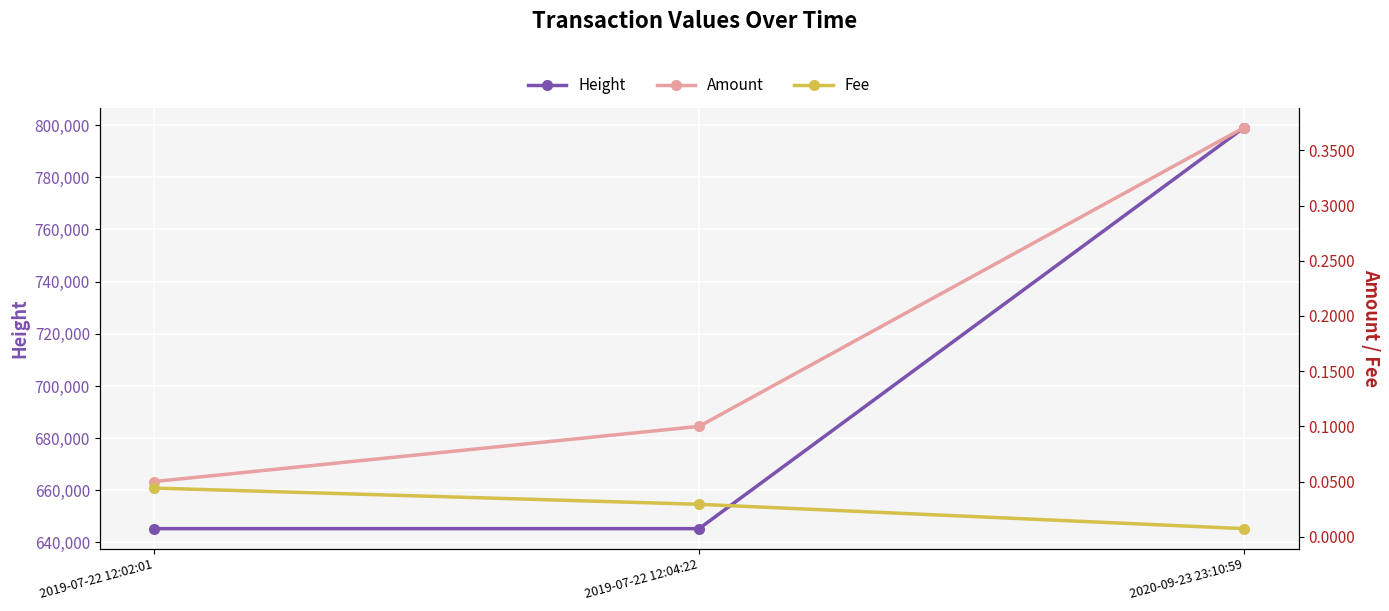

How many categories are shown in the chart?

3